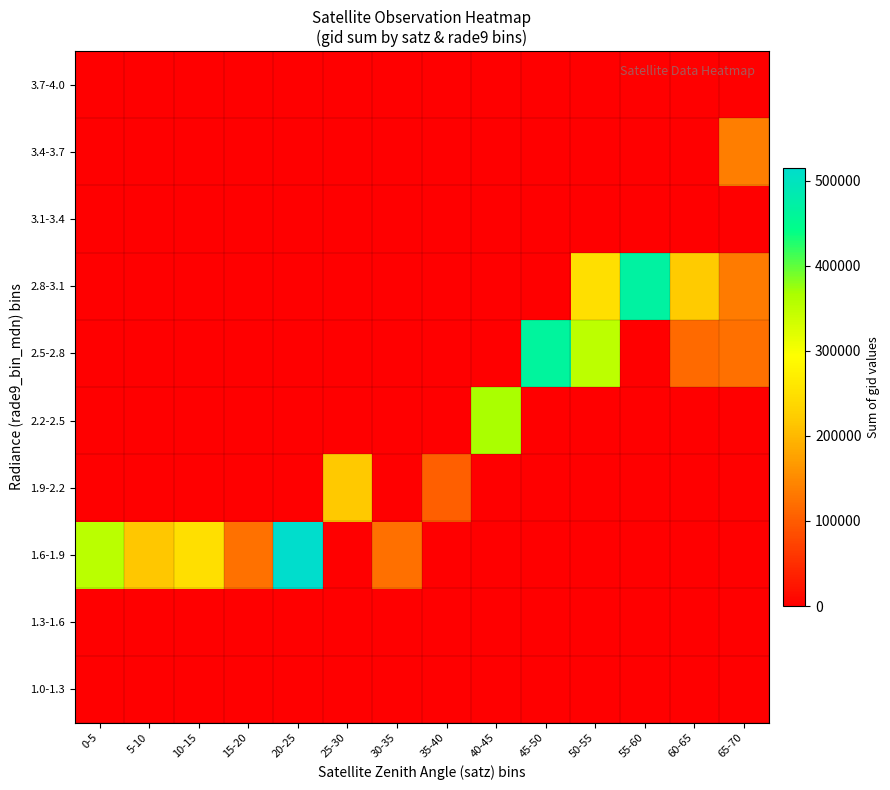

What is the spread (max minus min) of values at 35-40?

104315